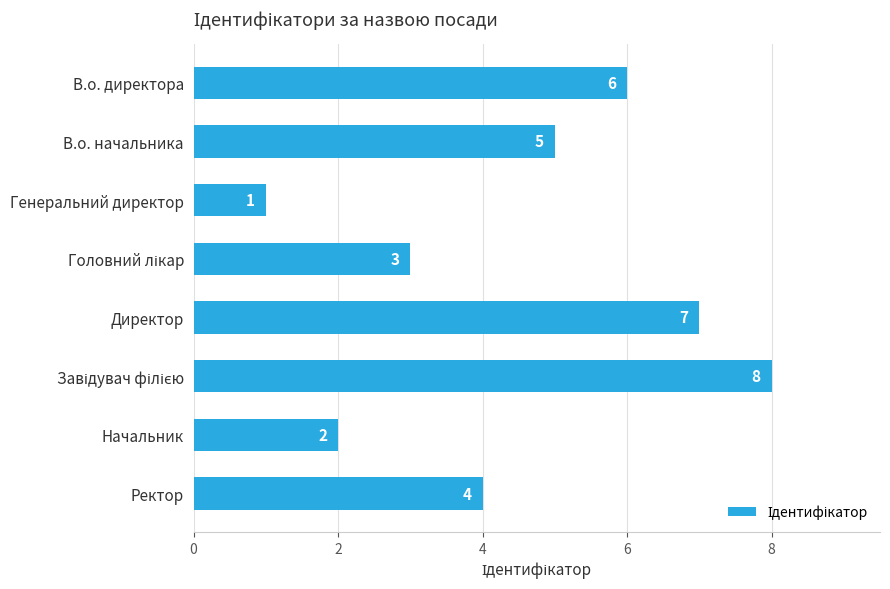

How many data points are less than 5?

4